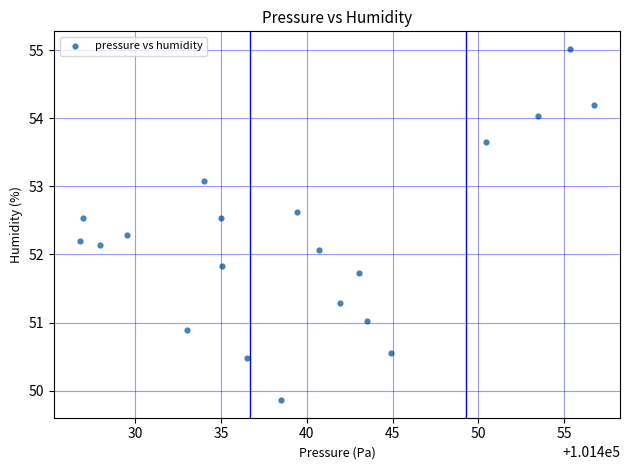

What Y value in the scatter plot is closest to 52?

52.1